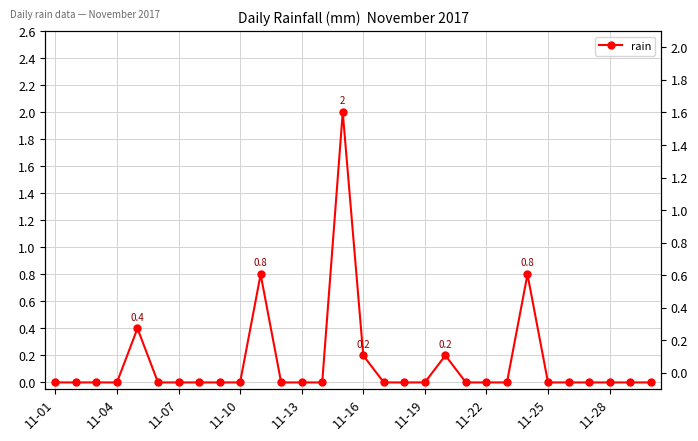

The value at 11-13 is -1.1. True or false?

False